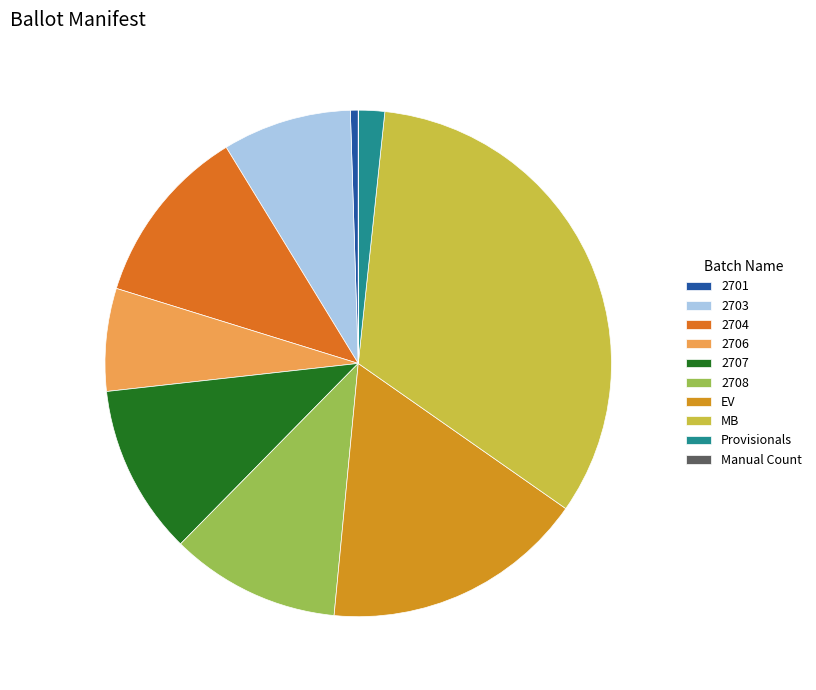

Which has a higher value, EV or Provisionals?

EV